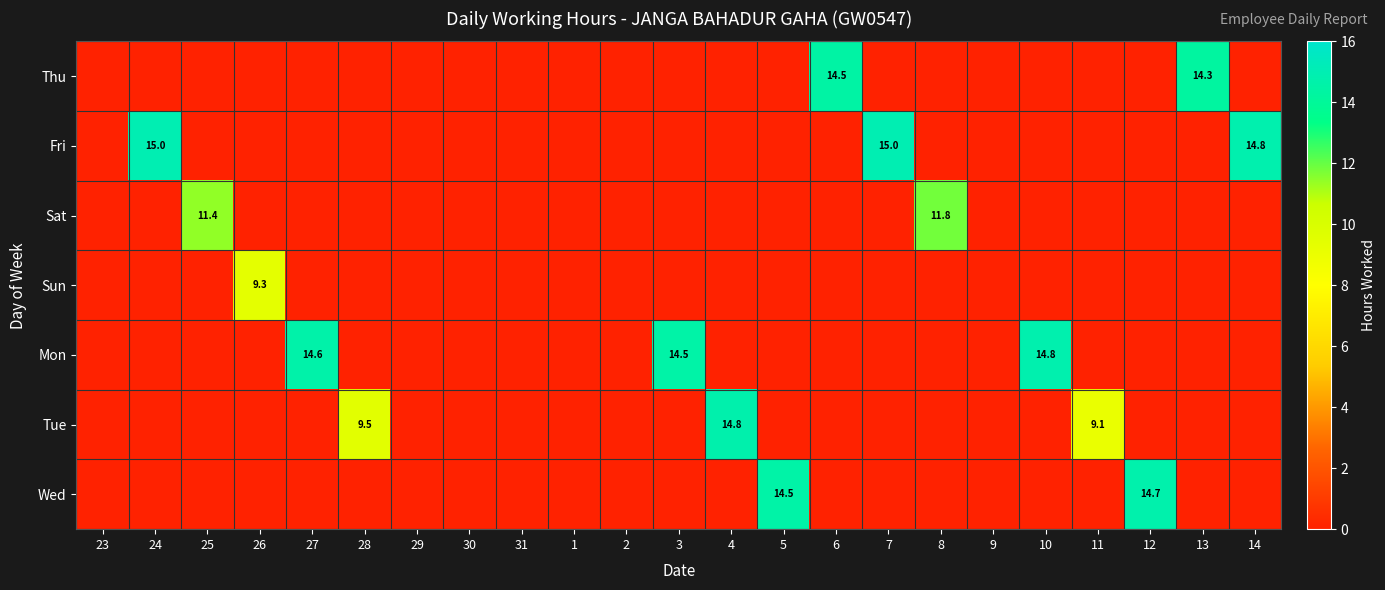

At how many categories does at least one series exceed 10?

13